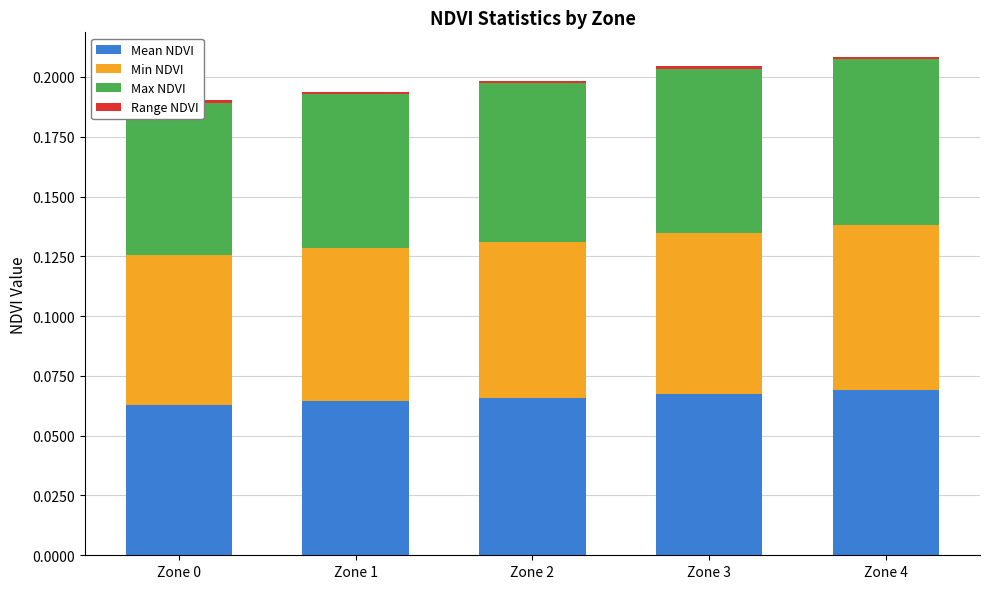

Count the Min NDVI values in the range 0 to 1.

5